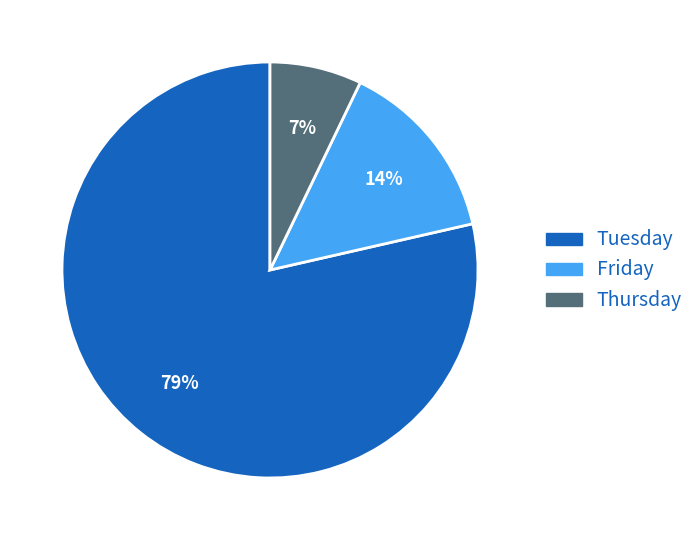

Is there any slice that represents more than half of the pie?

Yes